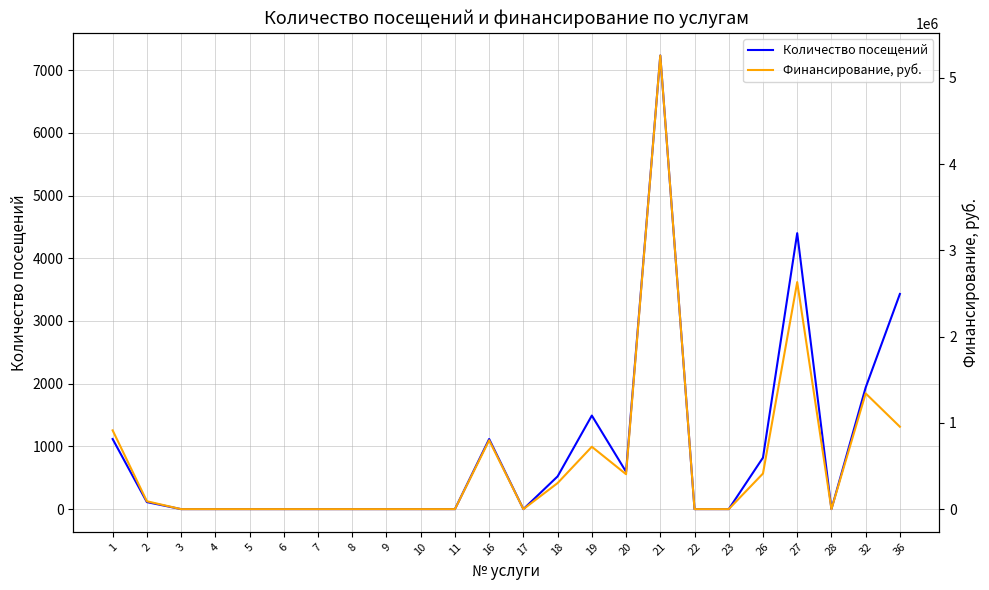

How many series are shown in this chart?

2